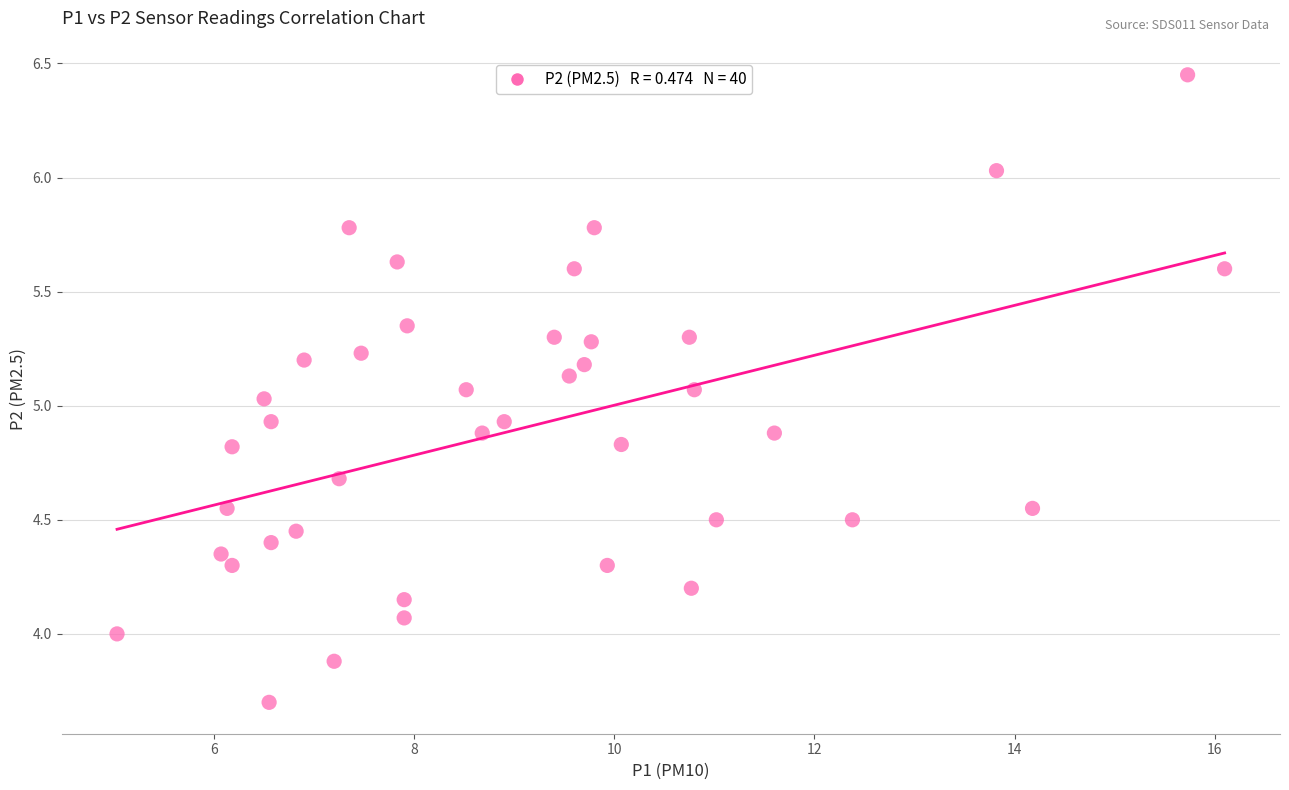

What is the range of X values (max minus min)?

11.1